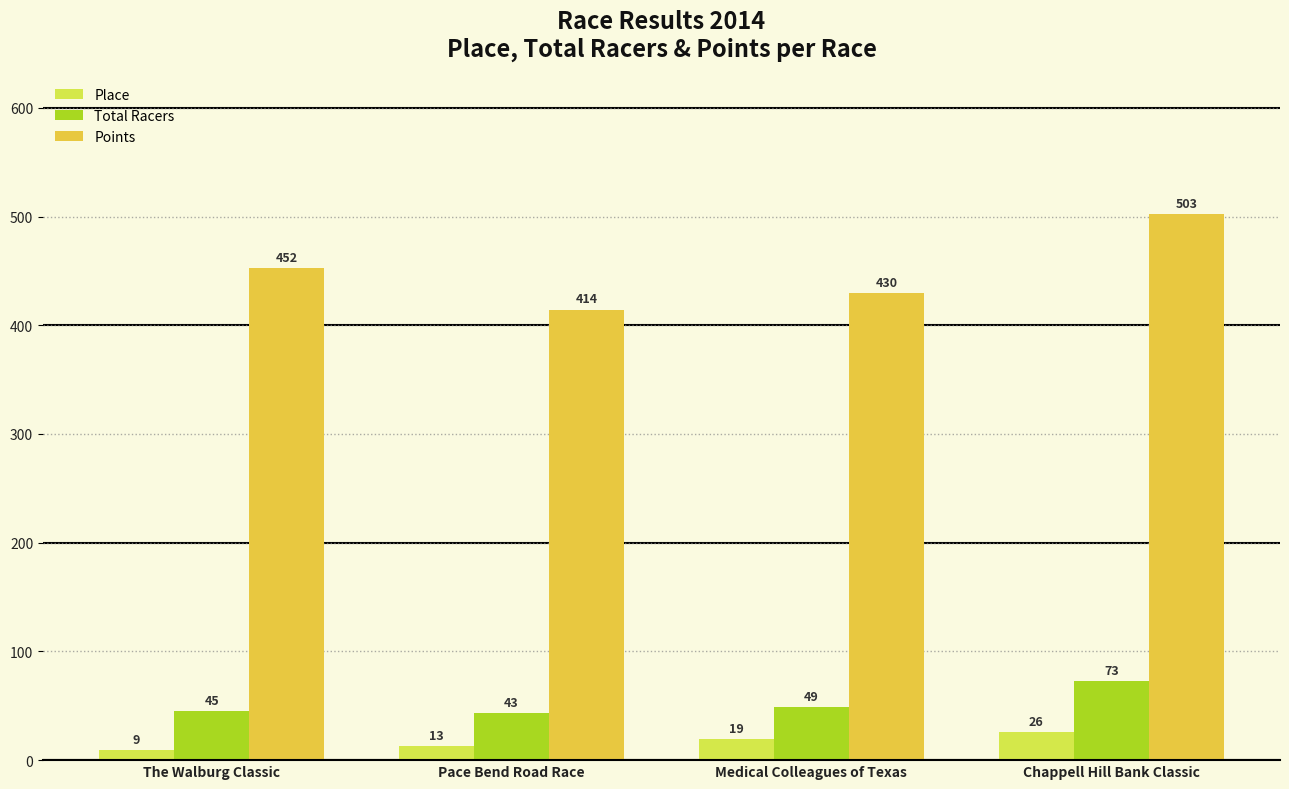

At Pace Bend Road Race, list the series in order from smallest to largest.

Place, Total Racers, Points